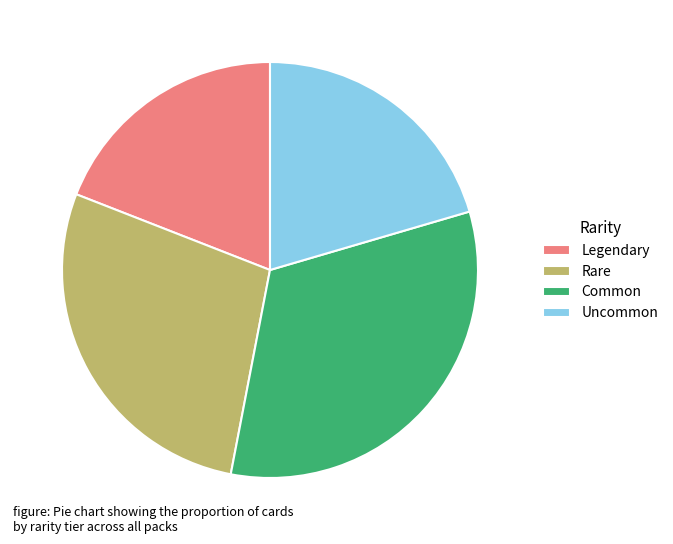

Do Uncommon and Rare together represent more than half of the pie?

No